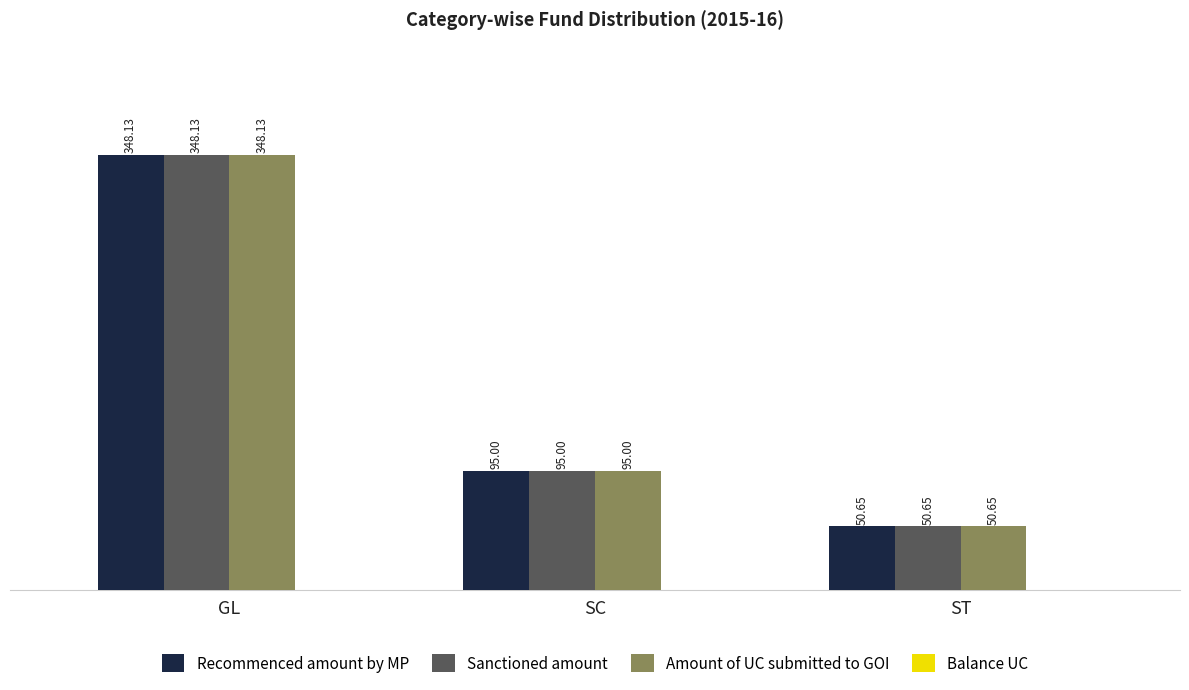

List the labels in order of Sanctioned amount value, smallest first.

ST, SC, GL